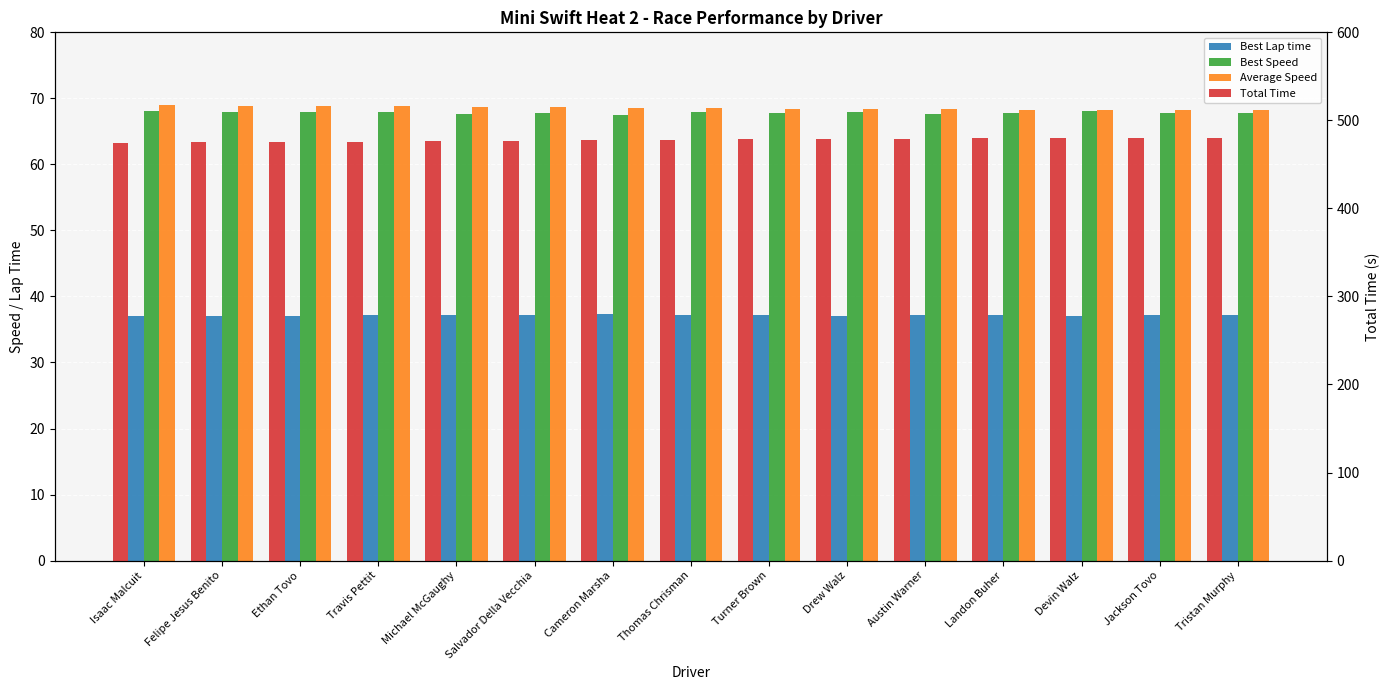

At which category is the sum across all series the highest?

Tristan Murphy